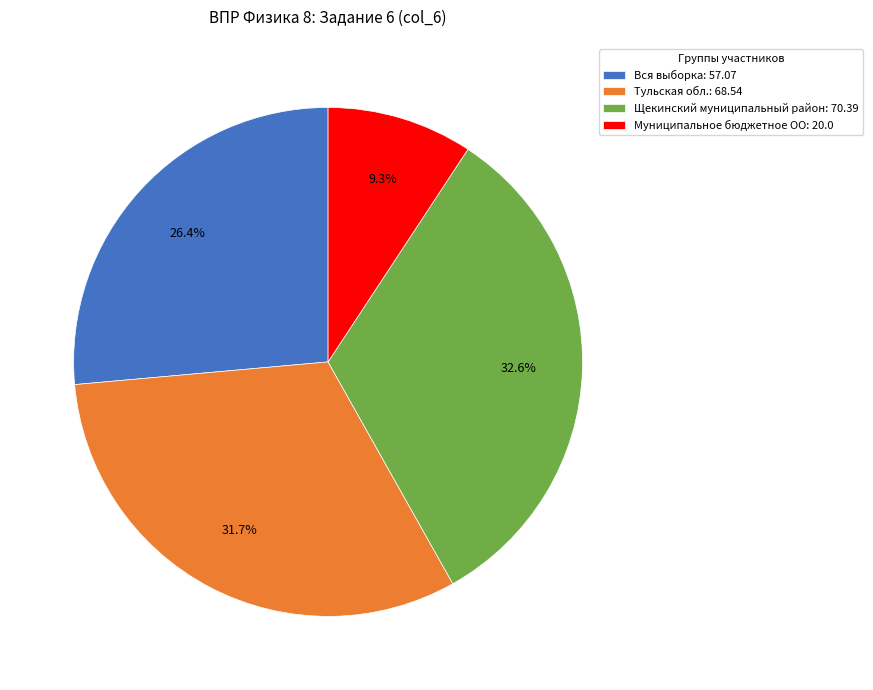

Is there any slice that represents more than half of the pie?

No